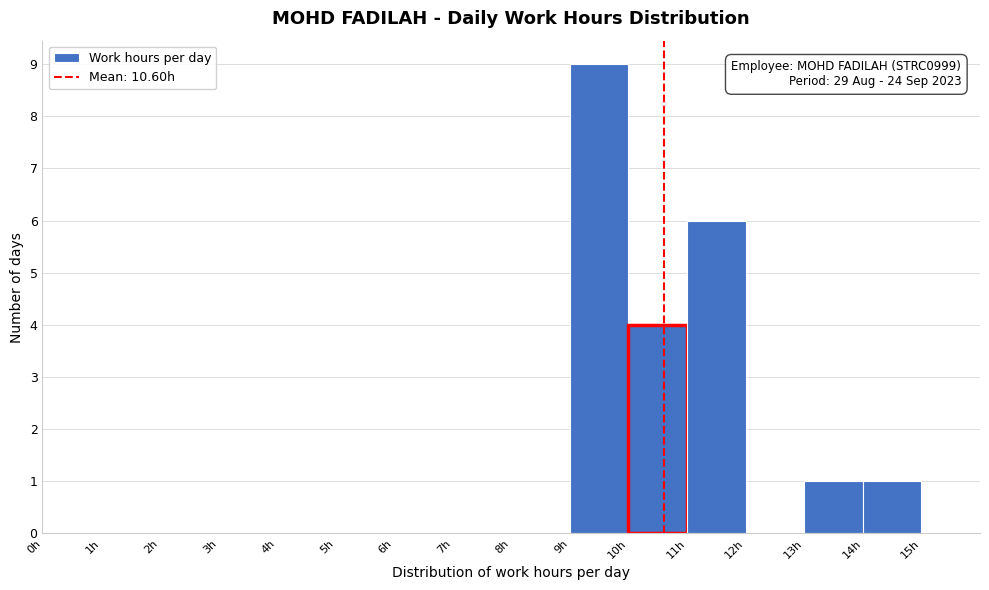

Which range on the x-axis has the tallest bar?

9 to 10